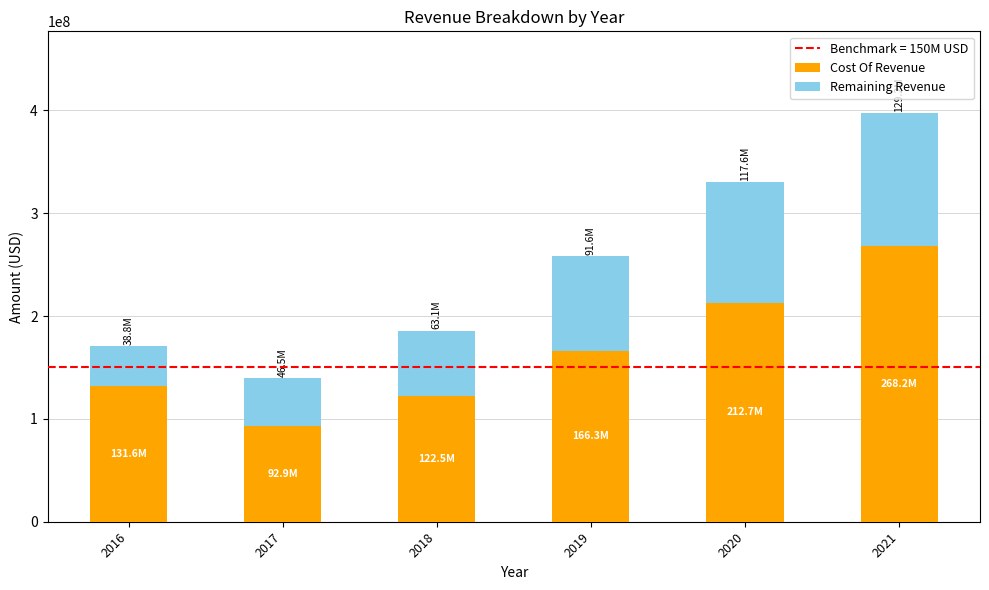

What is the sum of the Cost Of Revenue values at 2017 and 2021?

361101000